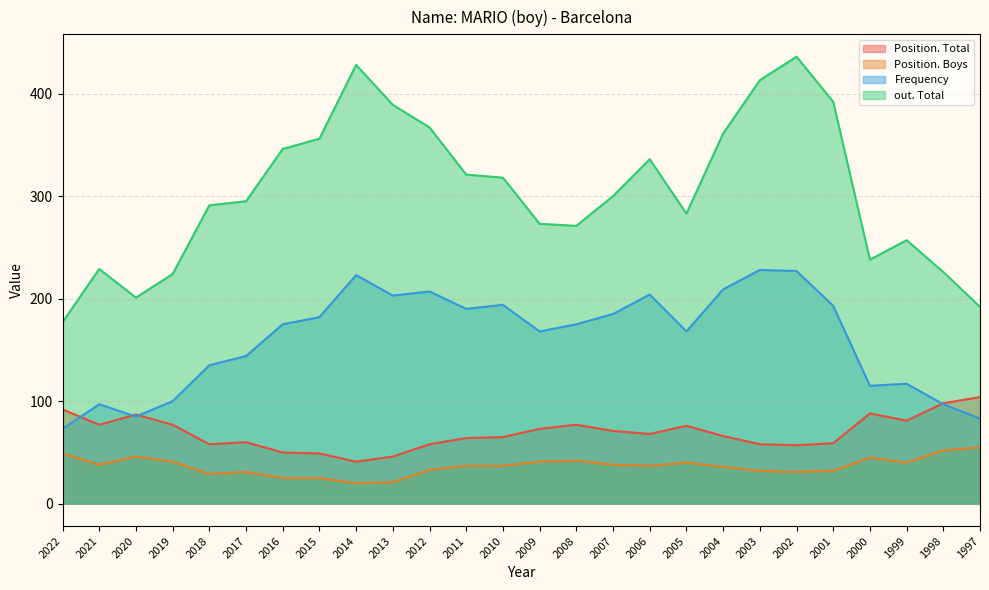

Which series has the largest range (max minus min)?

out. Total